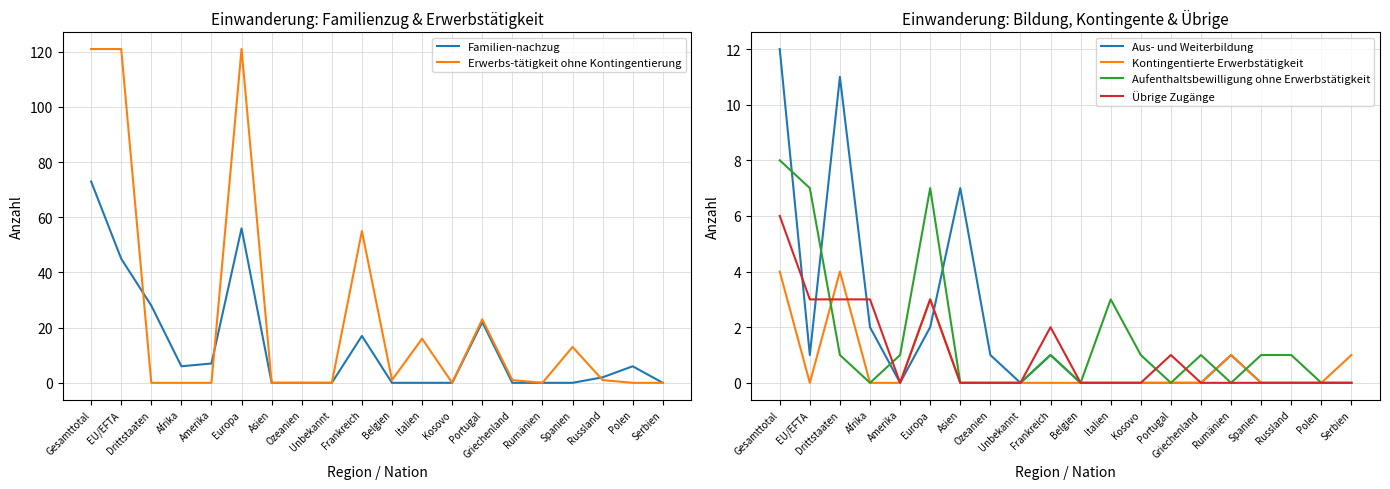

Which category has the highest value in the Übrige Zugänge series?

Gesamttotal